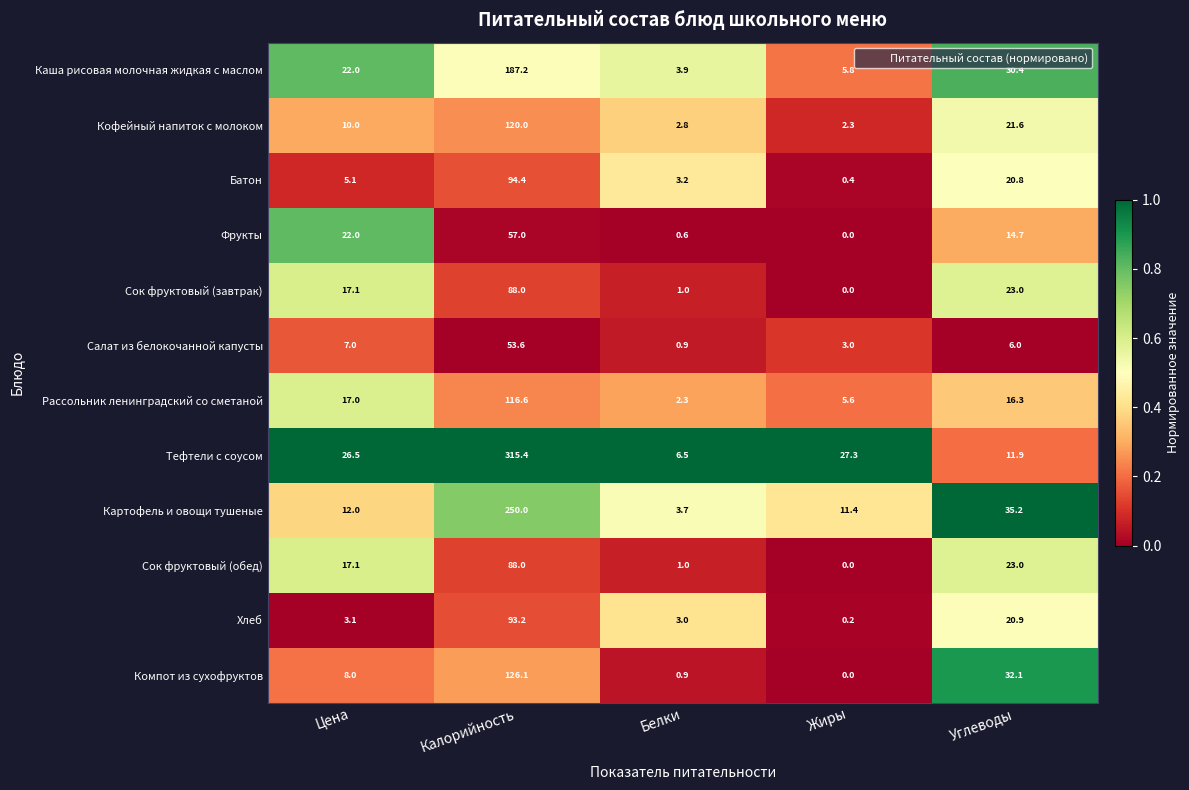

What is the average value of the Сок фруктовый (обед) series?

25.8